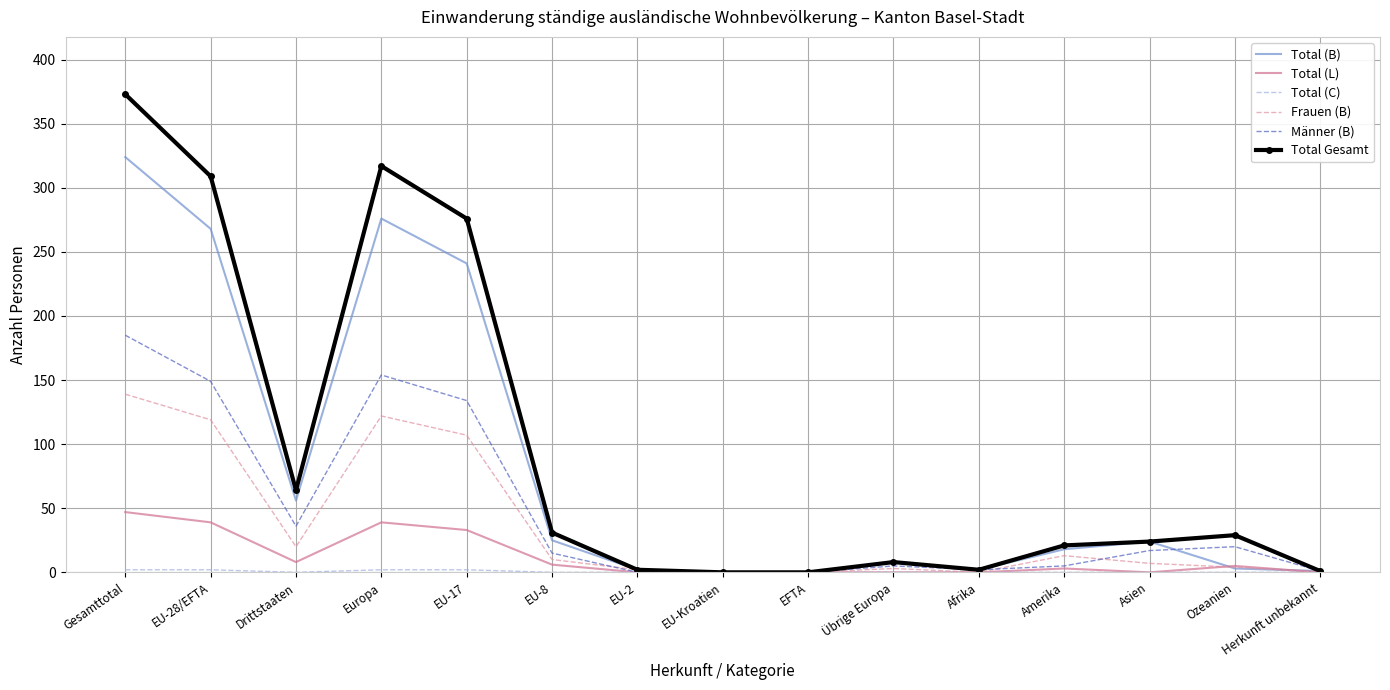

At which category is the sum across all series the highest?

Gesamttotal